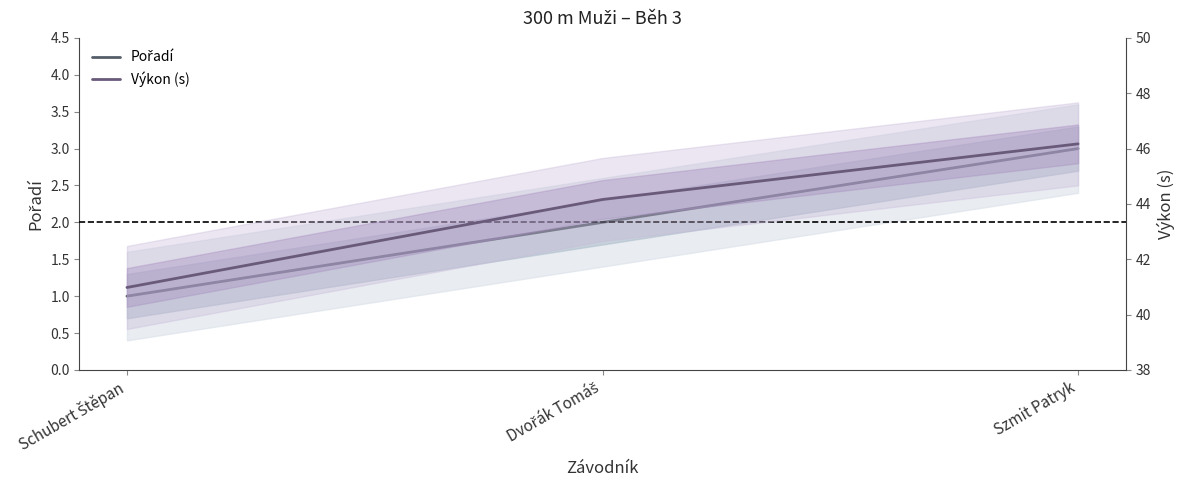

What is the total value across all series at Dvořák Tomáš?

46.2